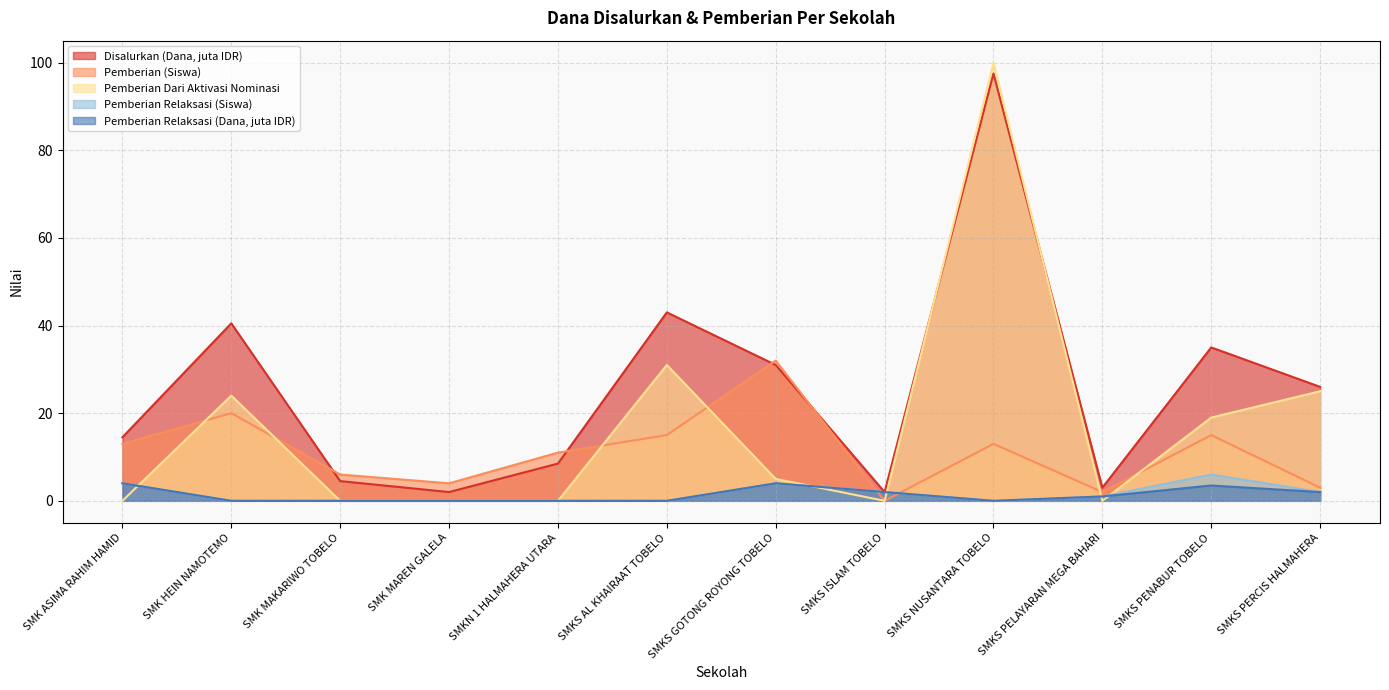

How many intersections are there between Pemberian Dari Aktivasi Nominasi and Pemberian Relaksasi (Siswa)?

5